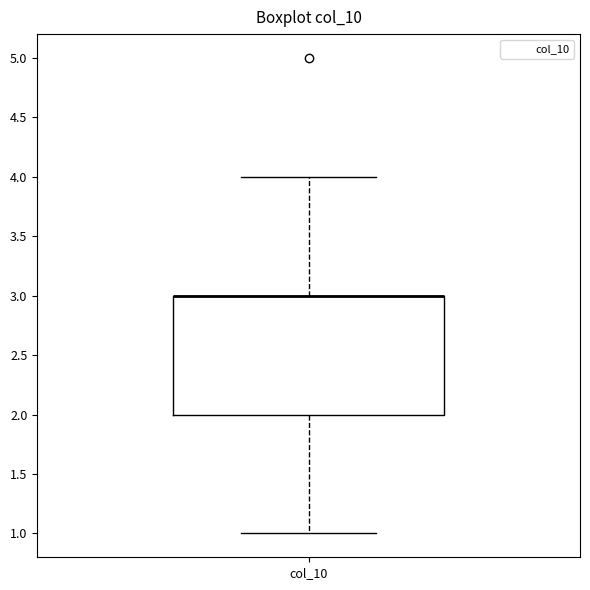

Transcribe this box plot: give where the median line is, the range the box spans, and where the two whiskers end, as read against the y-axis. The values are not printed on the chart, so give them approximately, as read against the axis.

median 3 (drawn on the box's upper edge), box 2 to 3, whiskers 1 to 4